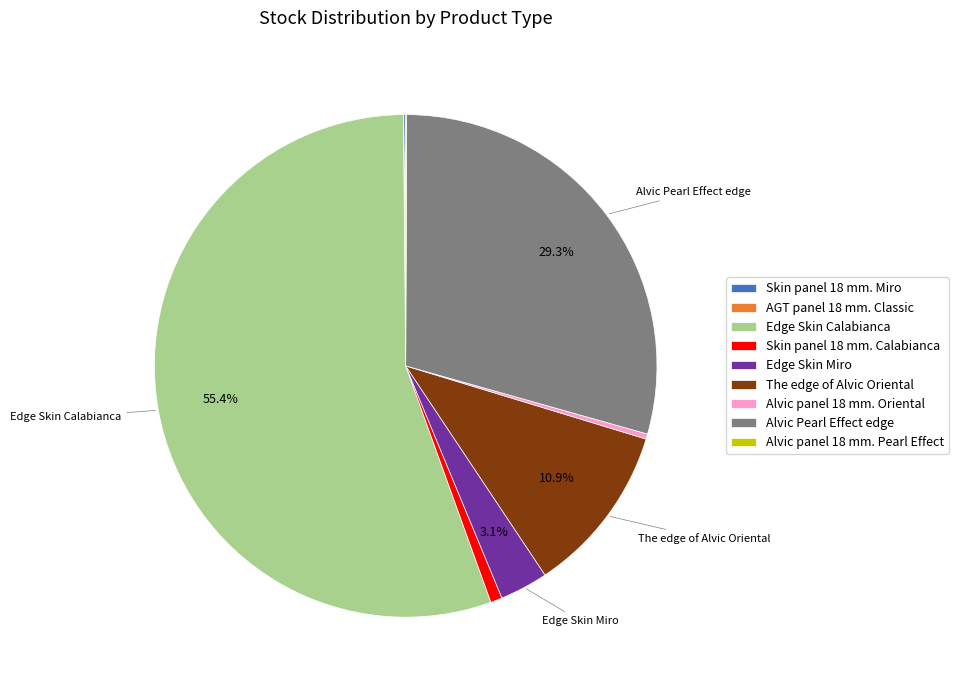

Which slice is the largest?

Edge Skin Calabianca